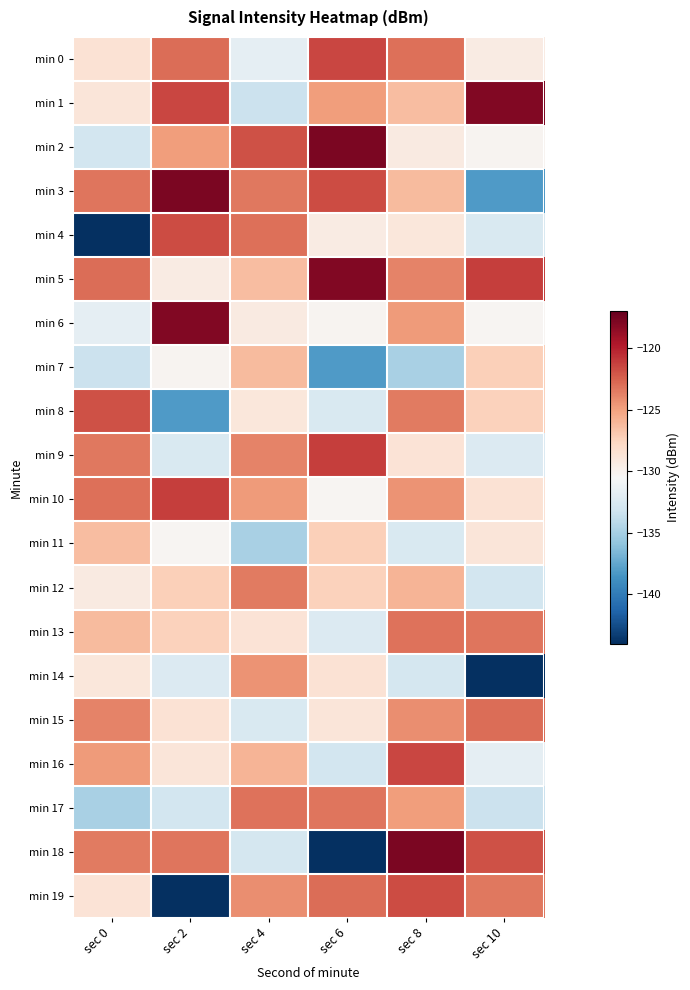

Reading right to left, what are all the values shown in this chart?

min 0: sec 10=-129.4	sec 8=-123.0	sec 6=-121.5	sec 4=-131.7	sec 2=-123.0	sec 0=-128.6
min 1: sec 10=-118.0	sec 8=-126.3	sec 6=-124.8	sec 4=-133.4	sec 2=-121.5	sec 0=-128.9
min 2: sec 10=-130.1	sec 8=-129.3	sec 6=-117.8	sec 4=-121.9	sec 2=-124.8	sec 0=-133.0
min 3: sec 10=-138.2	sec 8=-126.2	sec 6=-121.7	sec 4=-123.4	sec 2=-117.8	sec 0=-123.3
min 4: sec 10=-132.5	sec 8=-129.0	sec 6=-129.4	sec 4=-123.0	sec 2=-121.7	sec 0=-144.0
min 5: sec 10=-121.2	sec 8=-123.8	sec 6=-118.0	sec 4=-126.3	sec 2=-129.4	sec 0=-123.0
min 6: sec 10=-130.2	sec 8=-124.7	sec 6=-130.1	sec 4=-129.3	sec 2=-118.0	sec 0=-131.7
min 7: sec 10=-127.3	sec 8=-134.9	sec 6=-138.2	sec 4=-126.2	sec 2=-130.1	sec 0=-133.4
min 8: sec 10=-127.4	sec 8=-123.5	sec 6=-132.5	sec 4=-129.0	sec 2=-138.2	sec 0=-121.9
min 9: sec 10=-132.3	sec 8=-128.7	sec 6=-121.2	sec 4=-123.8	sec 2=-132.5	sec 0=-123.4
min 10: sec 10=-128.6	sec 8=-124.4	sec 6=-130.2	sec 4=-124.7	sec 2=-121.2	sec 0=-123.0
min 11: sec 10=-128.9	sec 8=-132.6	sec 6=-127.3	sec 4=-134.9	sec 2=-130.2	sec 0=-126.3
min 12: sec 10=-133.0	sec 8=-125.9	sec 6=-127.4	sec 4=-123.5	sec 2=-127.3	sec 0=-129.3
min 13: sec 10=-123.3	sec 8=-123.2	sec 6=-132.3	sec 4=-128.7	sec 2=-127.4	sec 0=-126.2
min 14: sec 10=-144.0	sec 8=-132.9	sec 6=-128.6	sec 4=-124.4	sec 2=-132.3	sec 0=-129.0
min 15: sec 10=-123.0	sec 8=-124.3	sec 6=-128.9	sec 4=-132.6	sec 2=-128.6	sec 0=-123.8
min 16: sec 10=-131.7	sec 8=-121.5	sec 6=-133.0	sec 4=-125.9	sec 2=-128.9	sec 0=-124.7
min 17: sec 10=-133.4	sec 8=-124.8	sec 6=-123.3	sec 4=-123.2	sec 2=-133.0	sec 0=-134.9
min 18: sec 10=-121.9	sec 8=-117.8	sec 6=-144.0	sec 4=-132.9	sec 2=-123.3	sec 0=-123.5
min 19: sec 10=-123.4	sec 8=-121.7	sec 6=-123.0	sec 4=-124.3	sec 2=-144.0	sec 0=-128.7